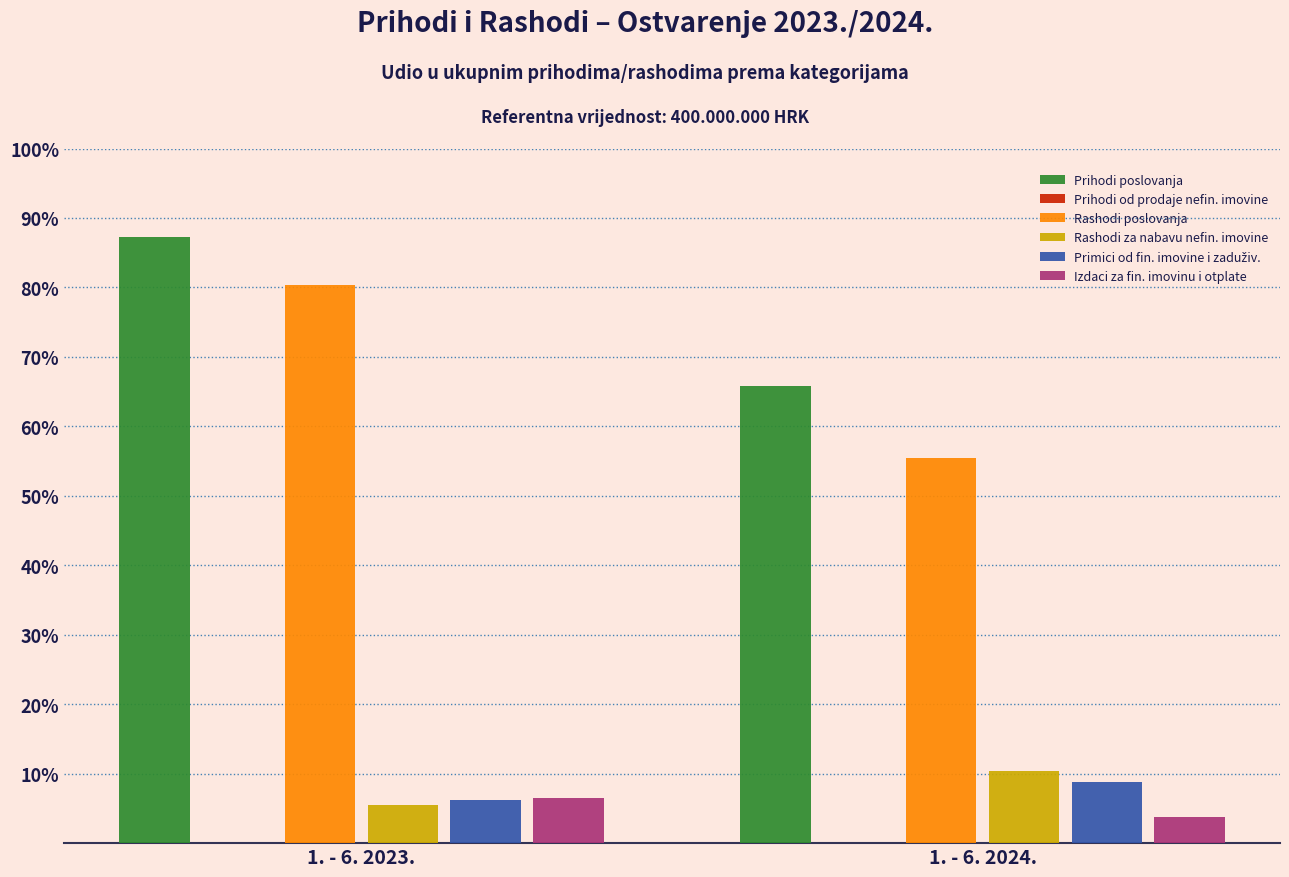

At which label is Rashodi poslovanja closest to 67?

1. - 6. 2024.